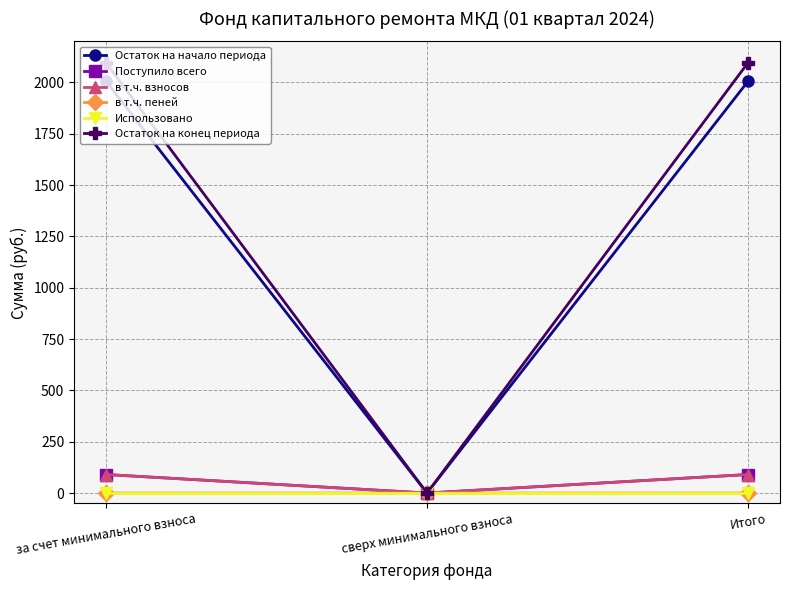

Between за счет минимального взноса and сверх минимального взноса, which series saw the biggest shift?

Остаток на конец периода